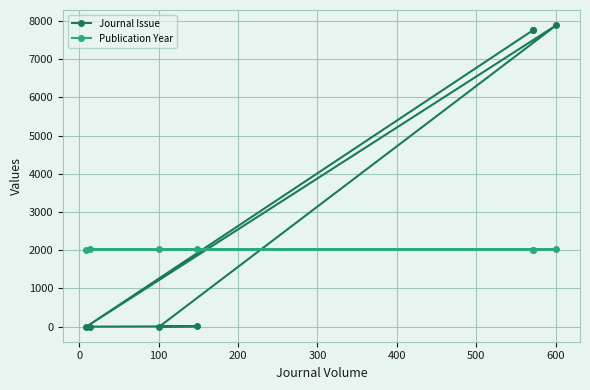

Reading left to right, what are all the values shown in this chart?

Journal Issue: 7770	7768	1	7894	4	10	1
Publication Year: 2019	2019	2019	2022	2022	2022	2023